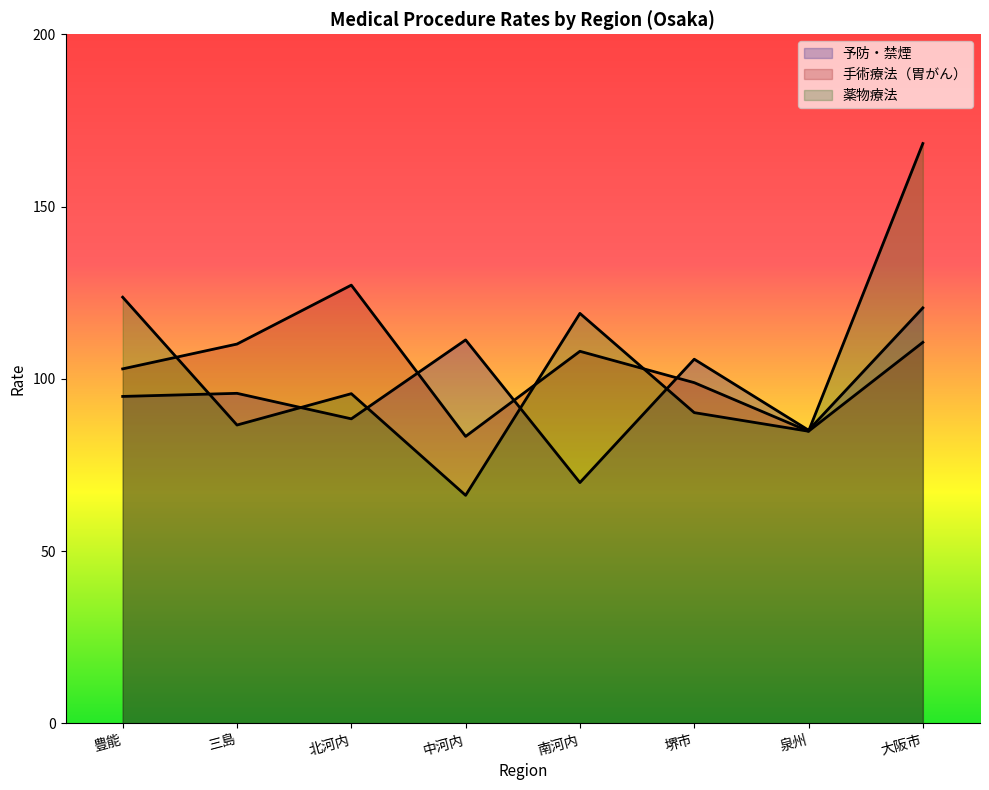

Which series has the widest spread of values?

薬物療法